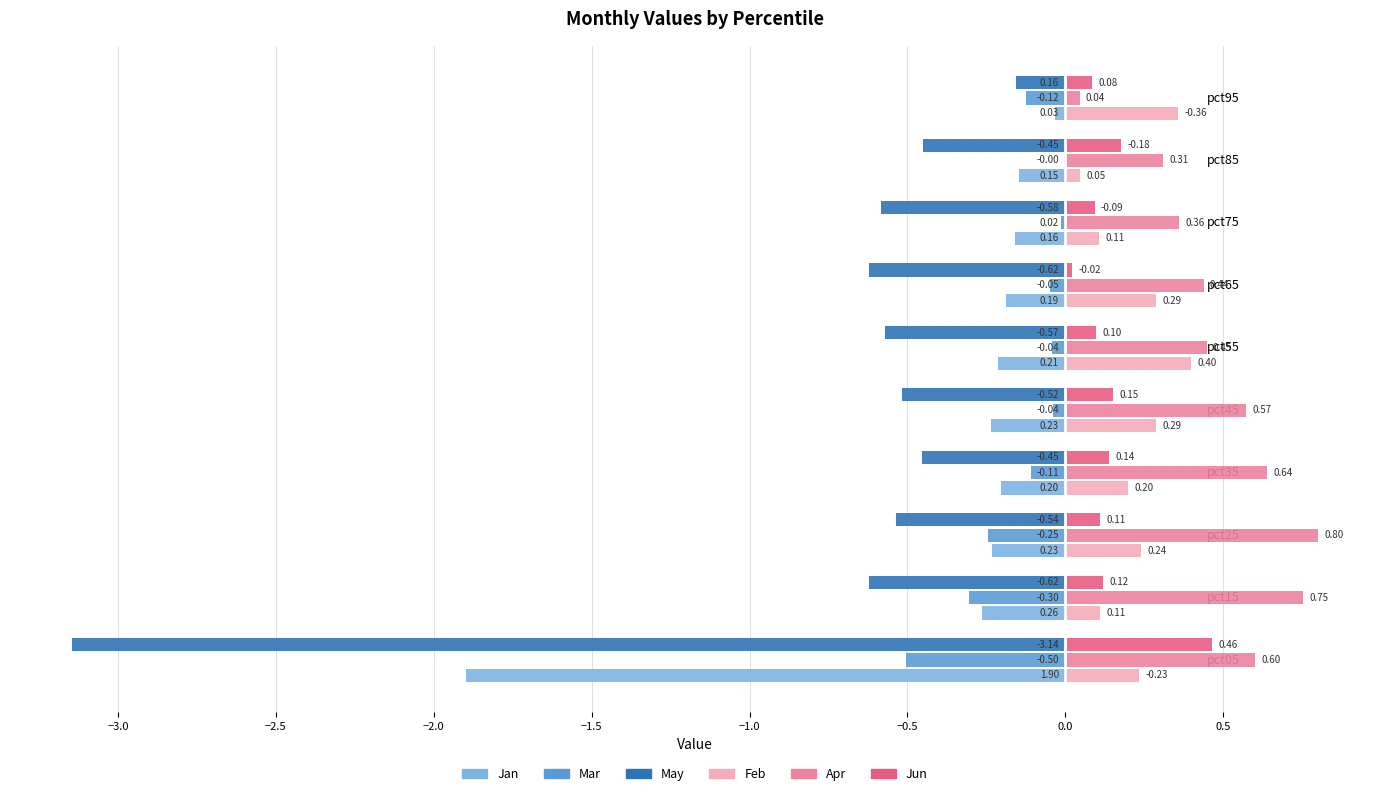

How many categories are shown in the chart?

10